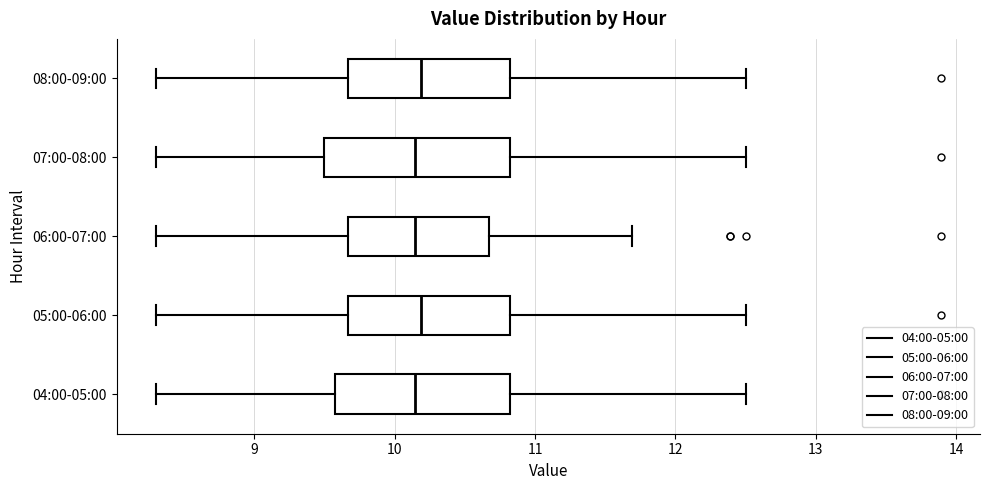

Reading bottom to top, transcribe this box plot: for each box, give where its median line is, the range the box spans, and where its two whiskers end, as read against the x-axis. The values are not printed on the chart, so give them approximately, as read against the axis.

04:00-05:00: median 10.1, box 9.6 to 10.8, whiskers 8.3 to 12.5
05:00-06:00: median 10.2, box 9.7 to 10.8, whiskers 8.3 to 12.5
06:00-07:00: median 10.1, box 9.7 to 10.7, whiskers 8.3 to 11.7
07:00-08:00: median 10.1, box 9.5 to 10.8, whiskers 8.3 to 12.5
08:00-09:00: median 10.2, box 9.7 to 10.8, whiskers 8.3 to 12.5